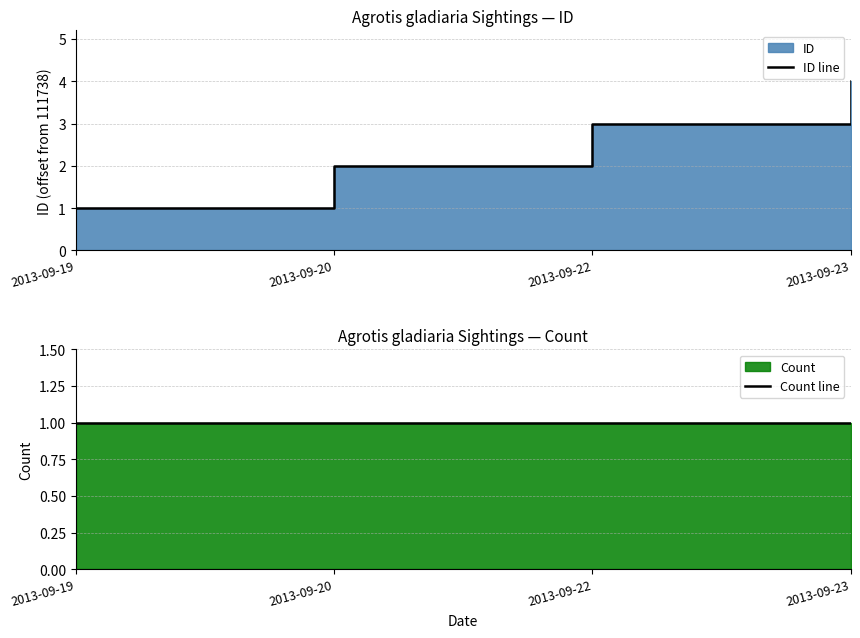

Where is Count line nearest to the value 1?

2013-09-19